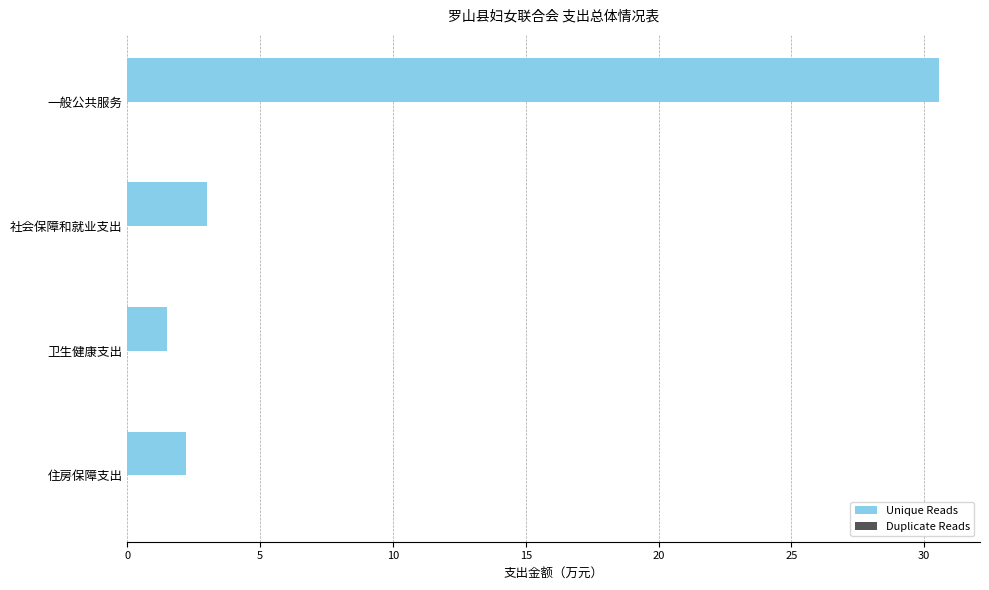

Count the number of categories in the chart.

4